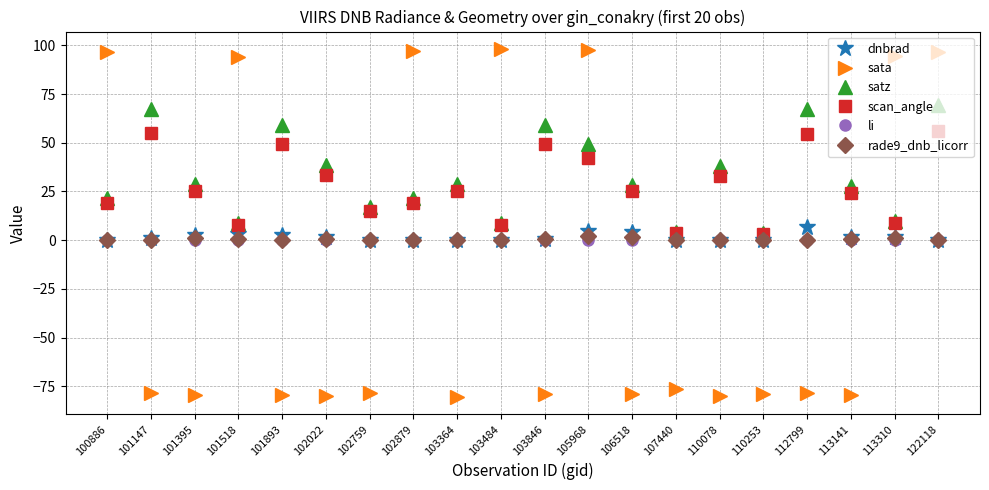

Which series ends up on top after the final intersection of sata and scan_angle?

sata